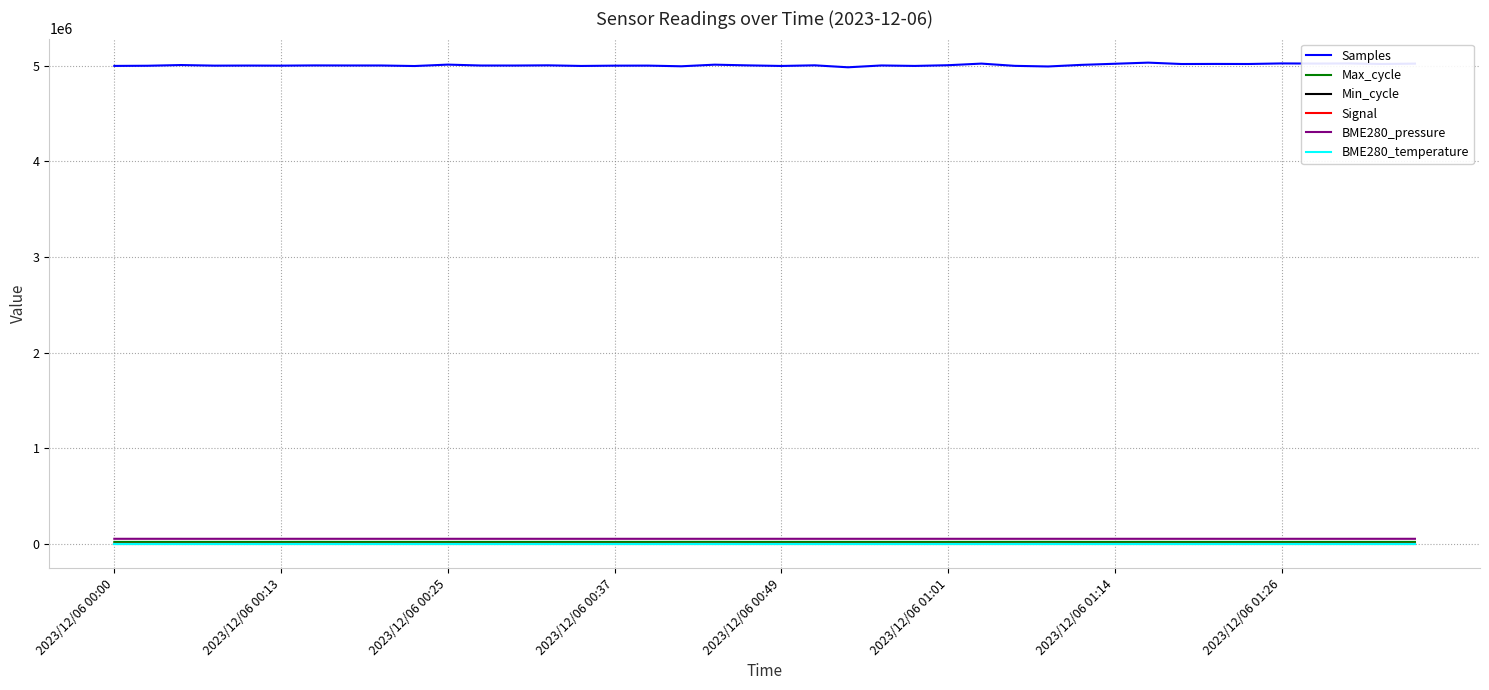

True or false: BME280_pressure and Samples cross at least once.

False